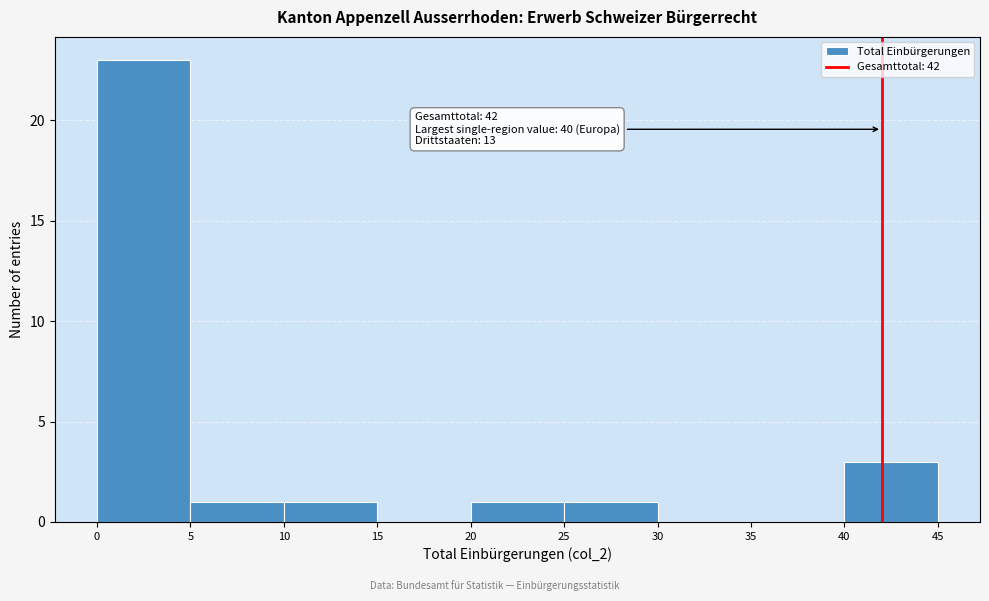

Over which range of the x-axis is the bar tallest?

0 to 5